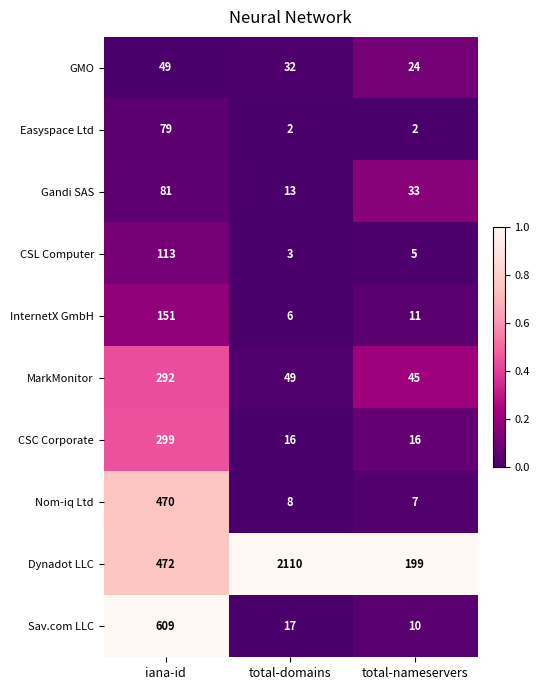

Count the number of categories in the chart.

3